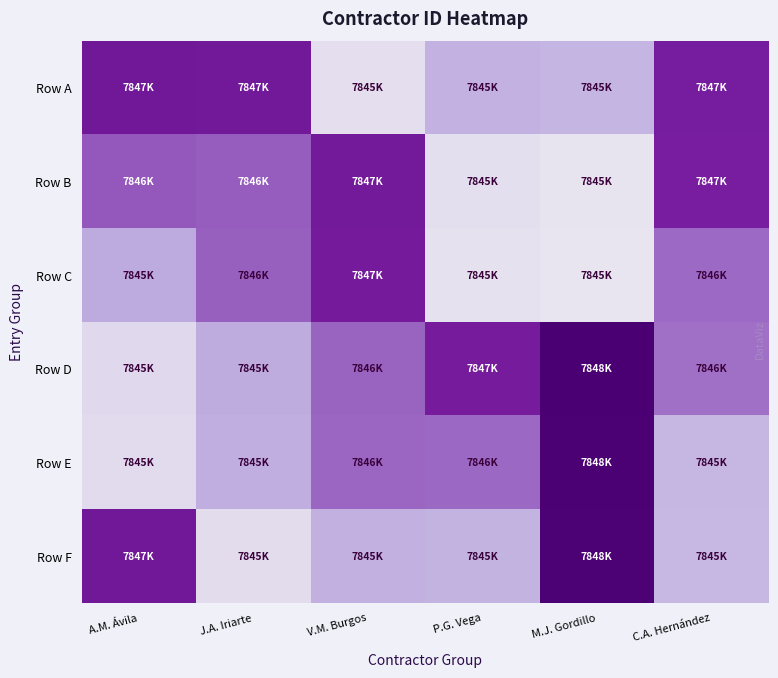

At which category is the sum across all series the highest?

M.J. Gordillo